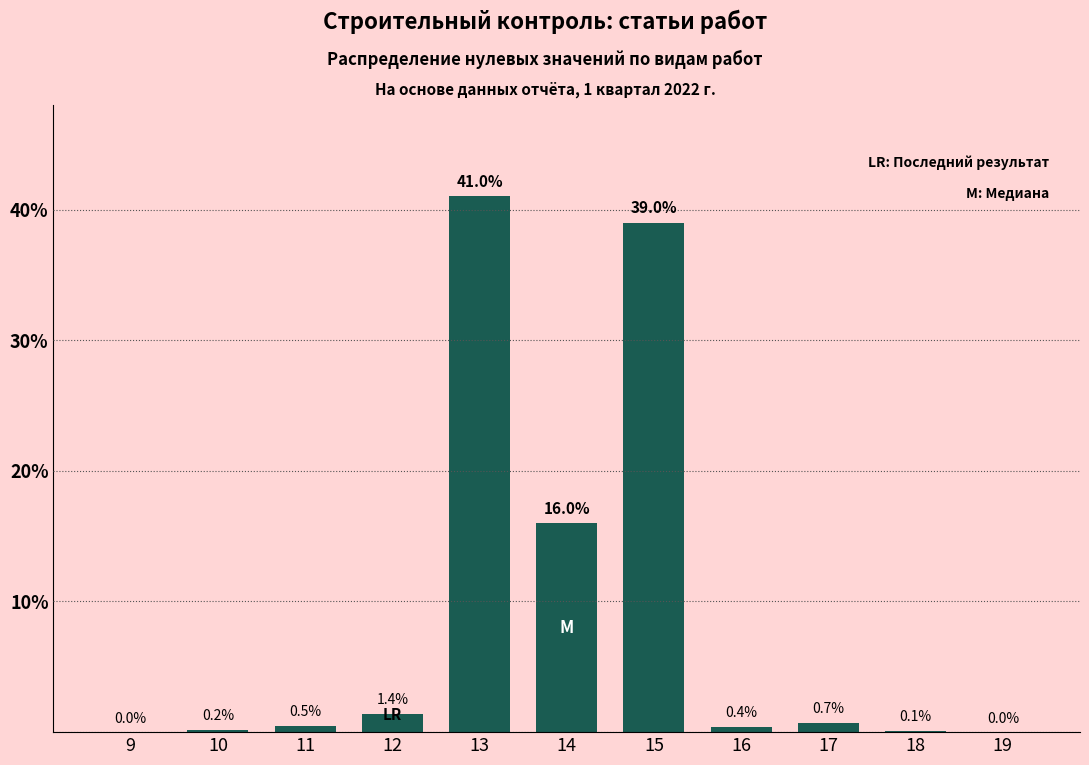

Reading left to right, extract all data points from this chart.

9=0.0	10=0.2	11=0.5	12=1.4	13=41.0	14=16.0	15=39.0	16=0.4	17=0.7	18=0.1	19=0.0